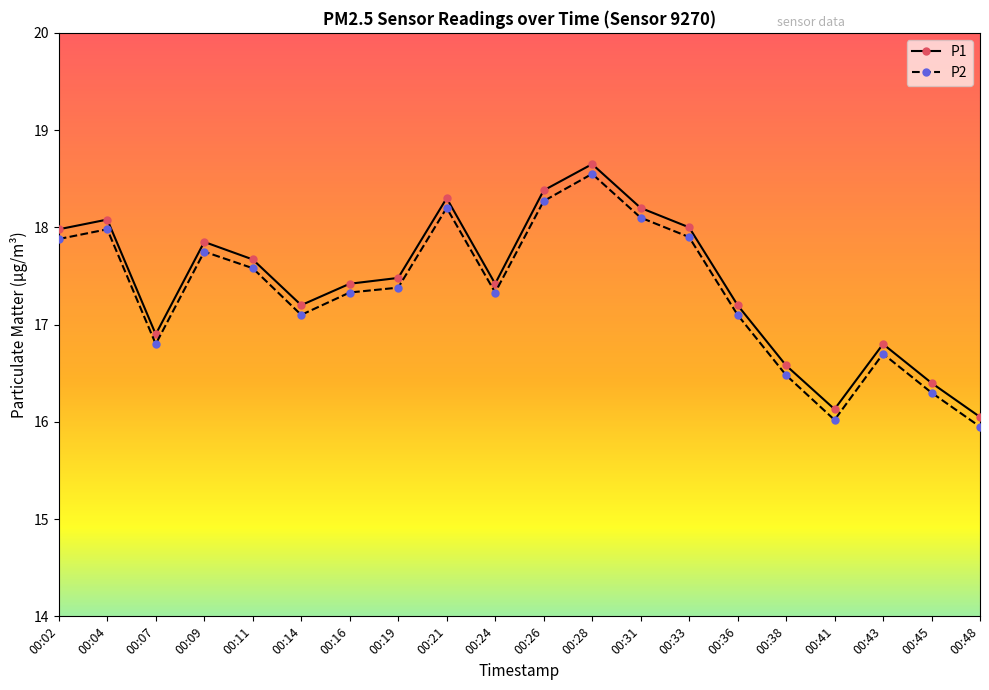

How many lines are shown in the chart?

2